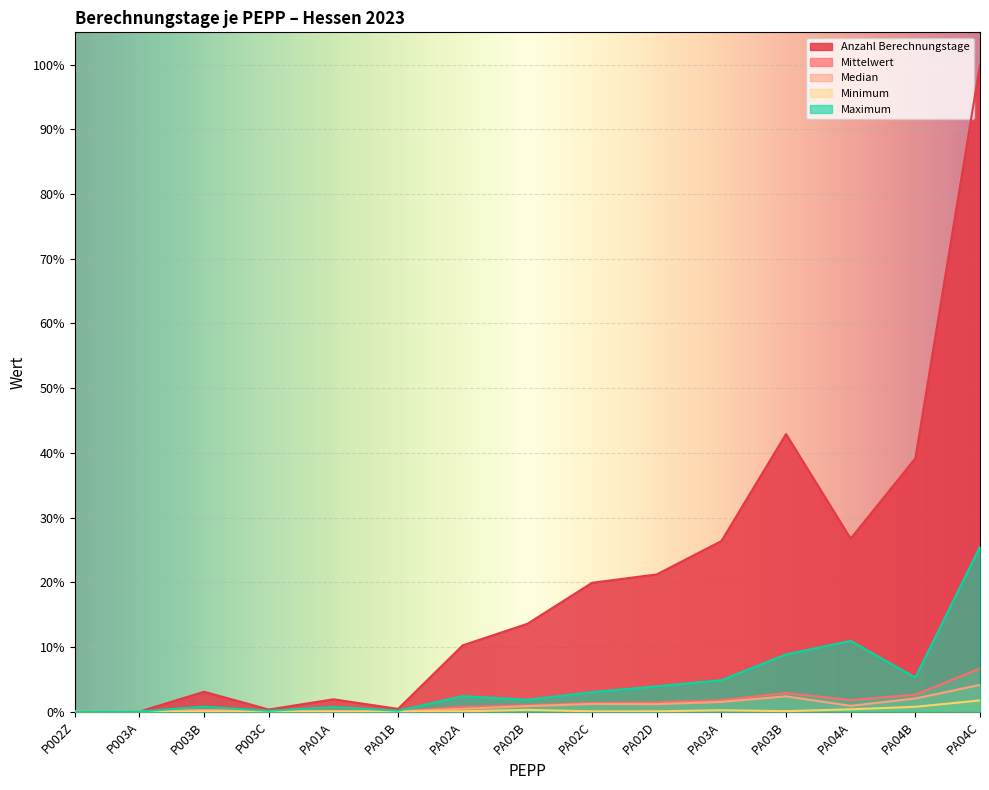

Between PA03A and PA04A, which series saw the biggest shift?

Maximum